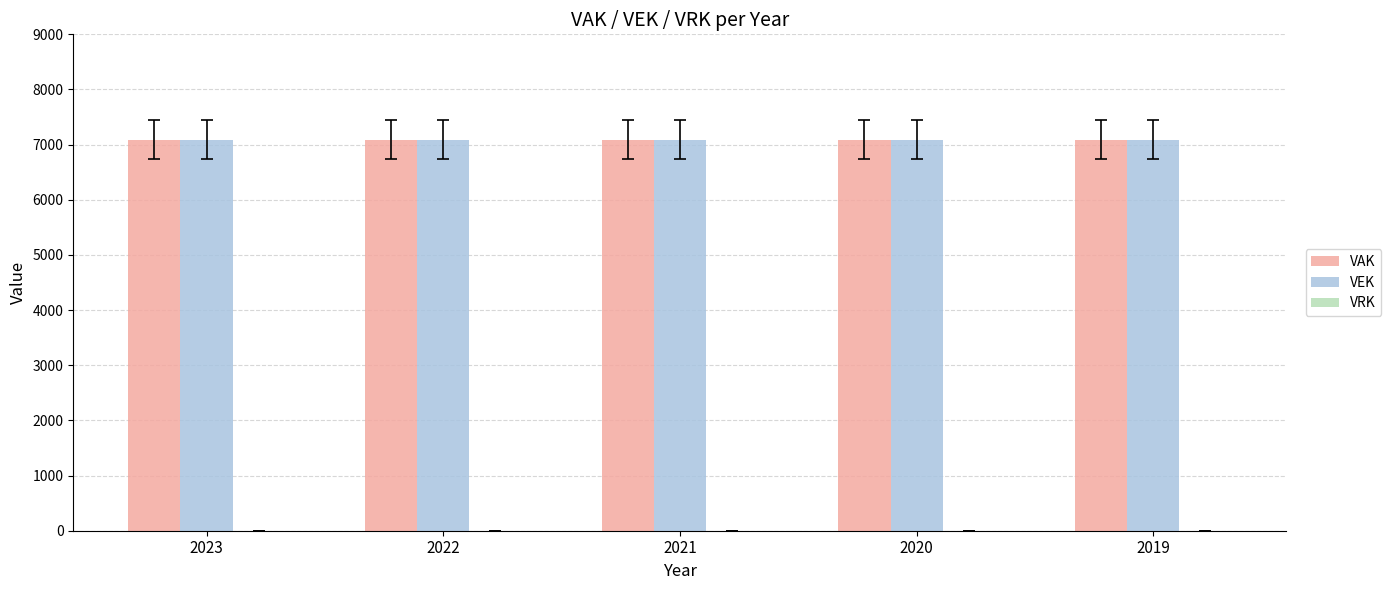

Which series has the largest range (max minus min)?

VAK